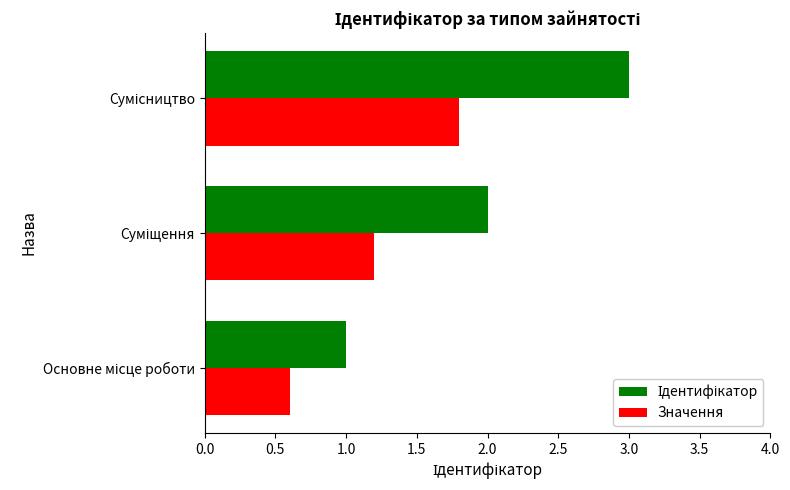

What is the average value of the Значення series?

1.2